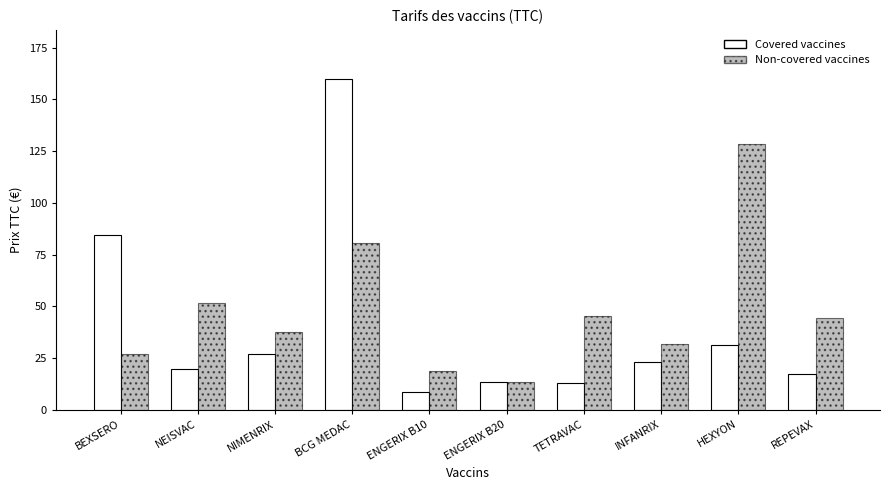

Is it true that Non-covered vaccines equals 45.4 at TETRAVAC?

True